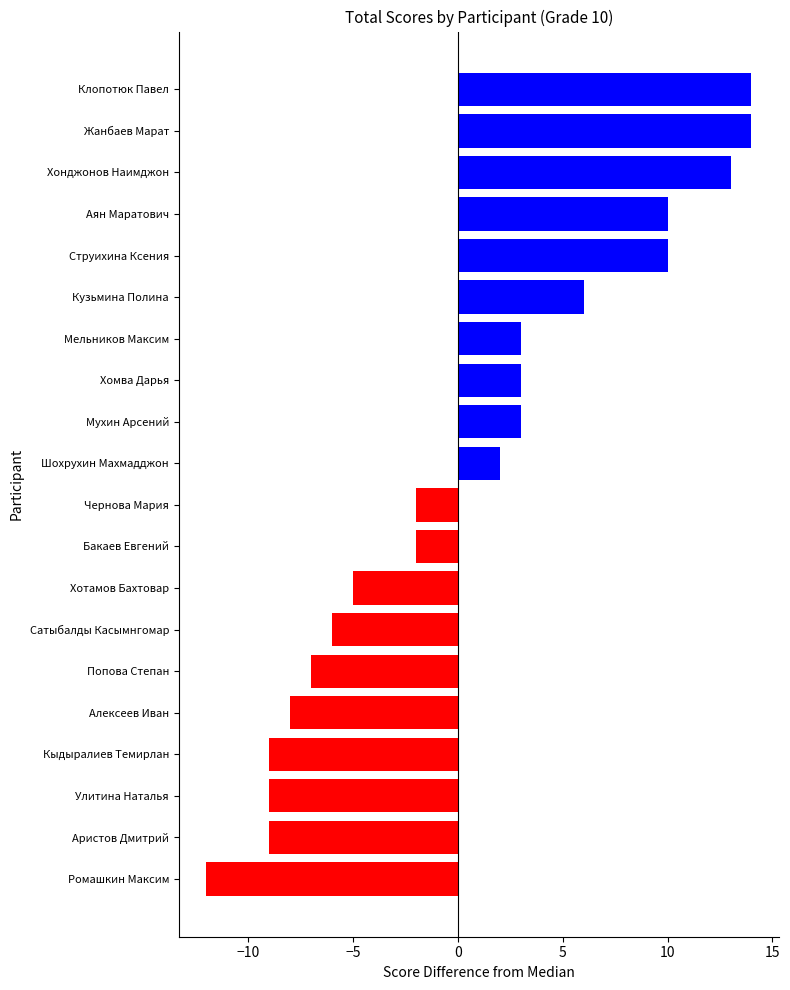

Are the bars grouped side by side (vs. stacked)?

No